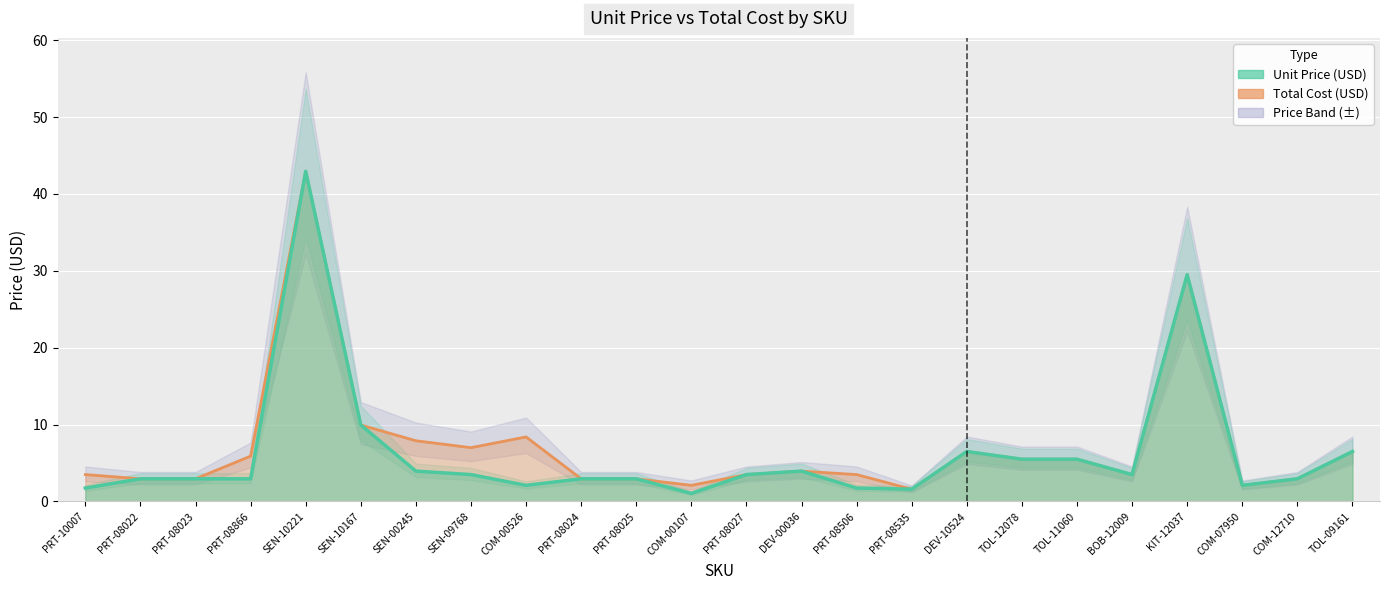

True or false: Unit Price (USD) has a value of 43.0 at SEN-10221.

True